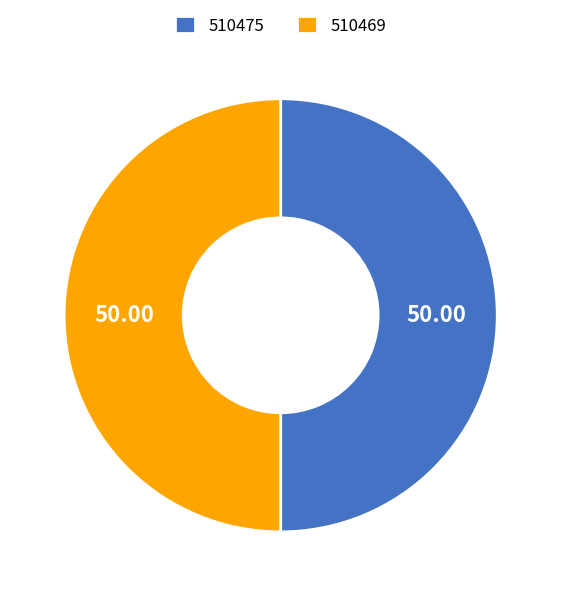

Count the number of slices in the pie.

2